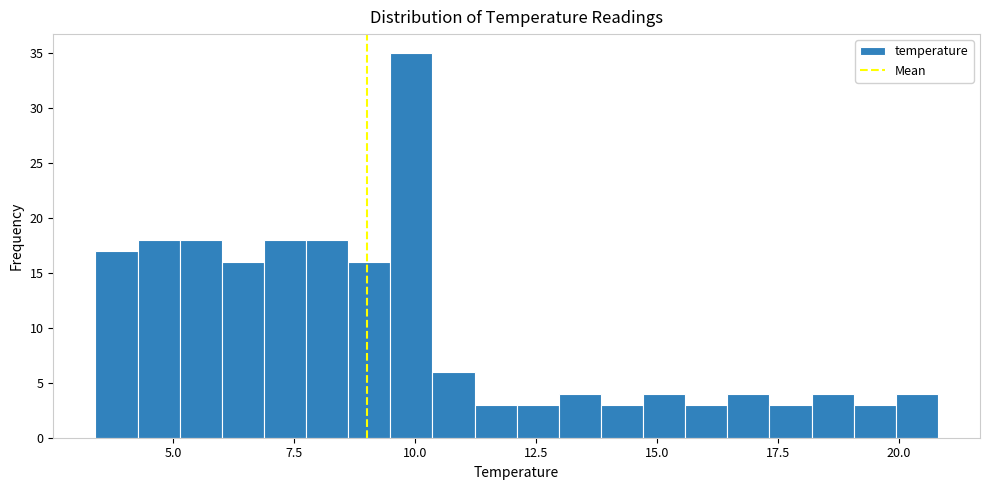

Read against the x-axis, roughly where is the centre of the tallest bar?

10.0